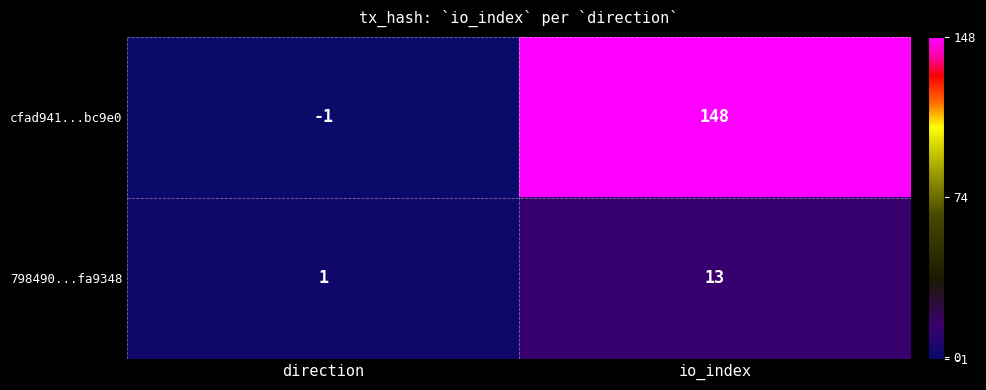

What is the sum of all cfad941...bc9e0 values?

147